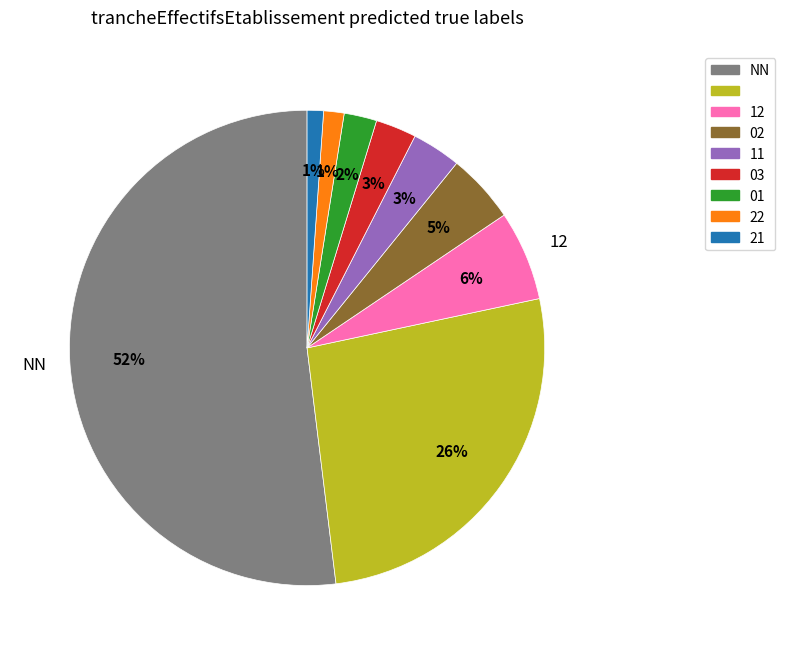

Is there a majority slice in this chart?

Yes